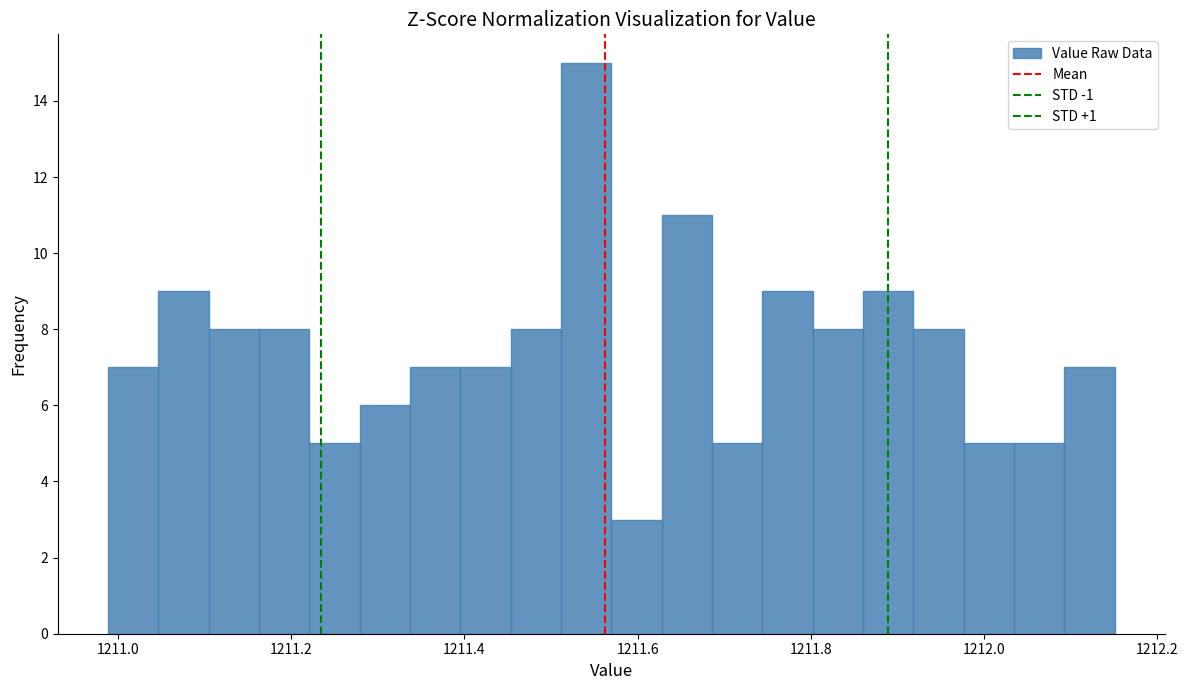

Read against the x-axis, roughly where is the centre of the tallest bar?

1211.54